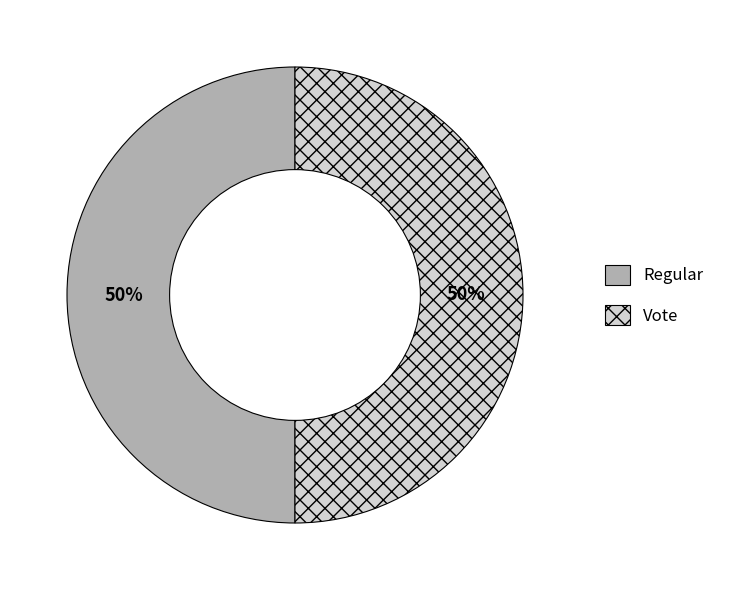

To the nearest percent, what is the combined percentage of Vote and Regular?

100%